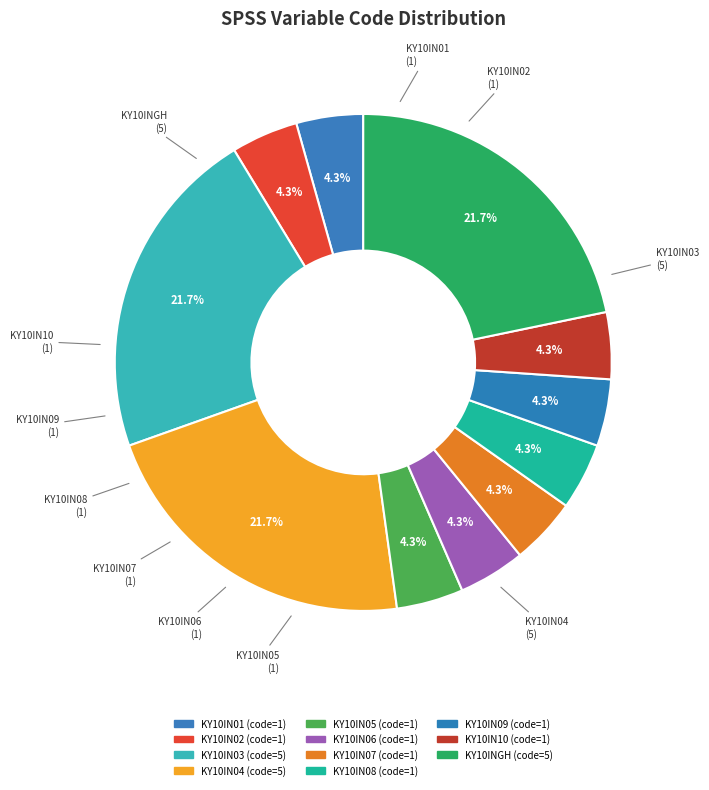

Between KY10IN01 and KY10IN05, which is larger?

KY10IN01